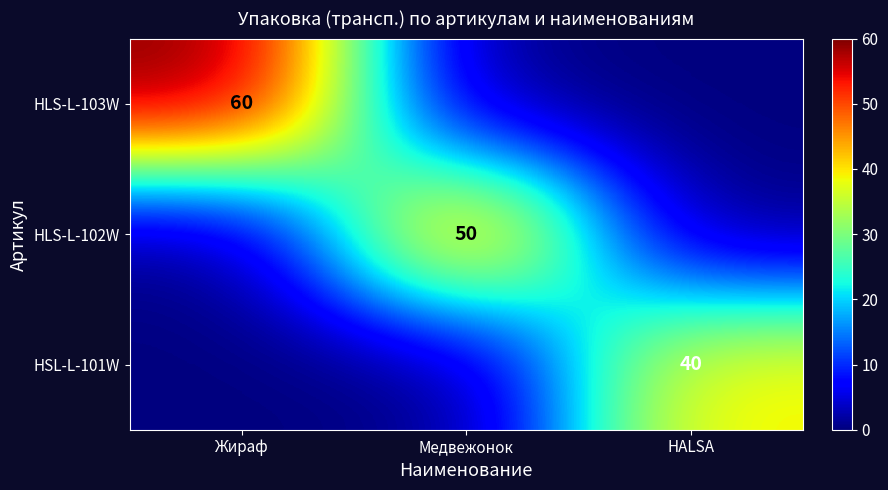

What is the difference between the highest and lowest values at Жираф?

60